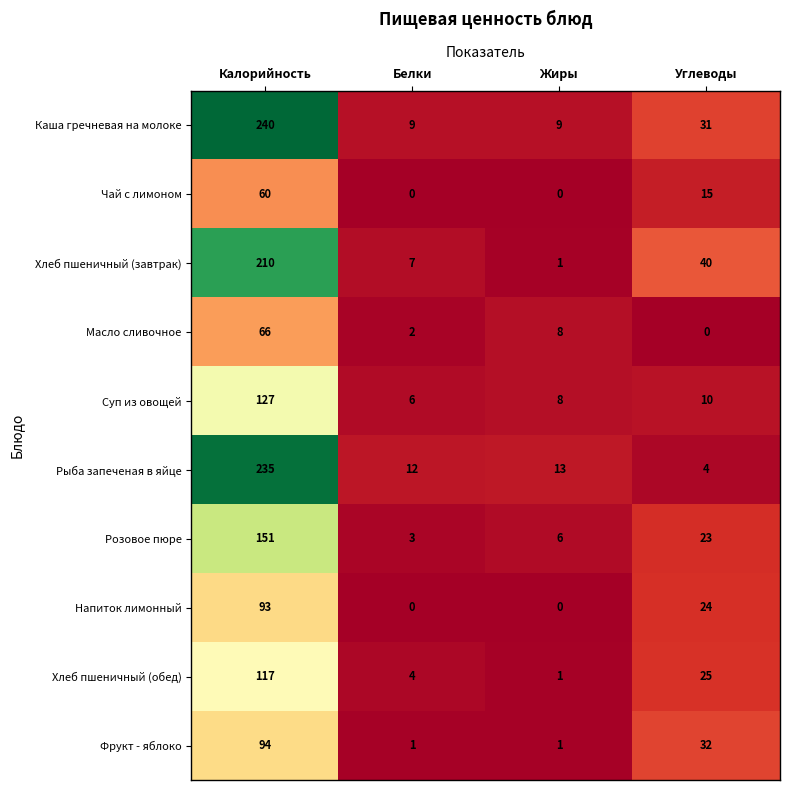

Rank the series by their maximum value, from highest to lowest.

Каша гречневая на молоке, Рыба запеченая в яйце, Хлеб пшеничный (завтрак), Розовое пюре, Суп из овощей, Хлеб пшеничный (обед), Фрукт - яблоко, Напиток лимонный, Масло сливочное, Чай с лимоном